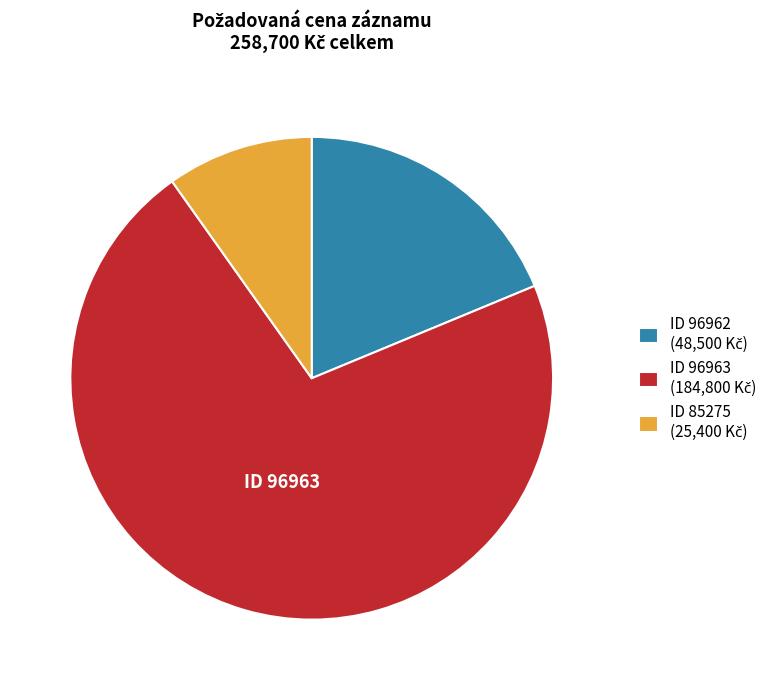

Is there any slice that represents more than half of the pie?

Yes